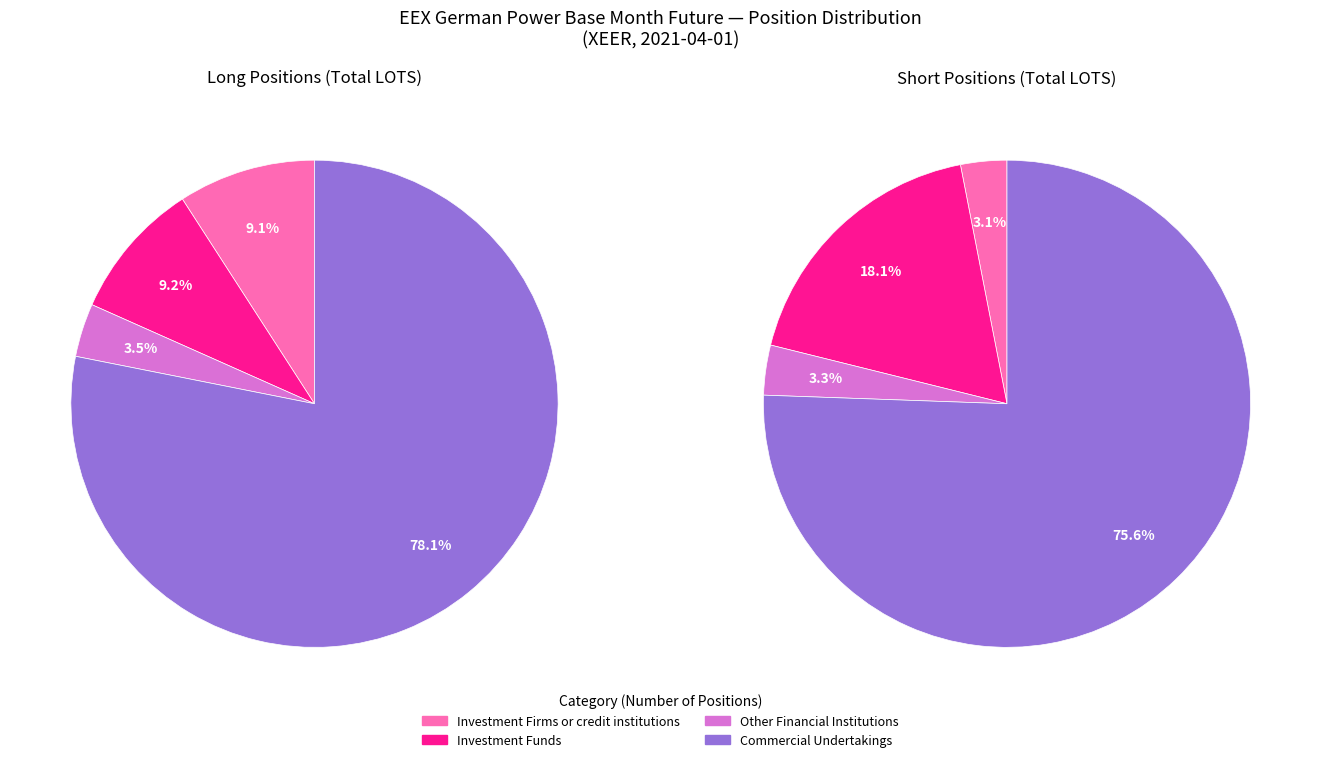

To the nearest percent, what percentage of the pie is Long?

75%